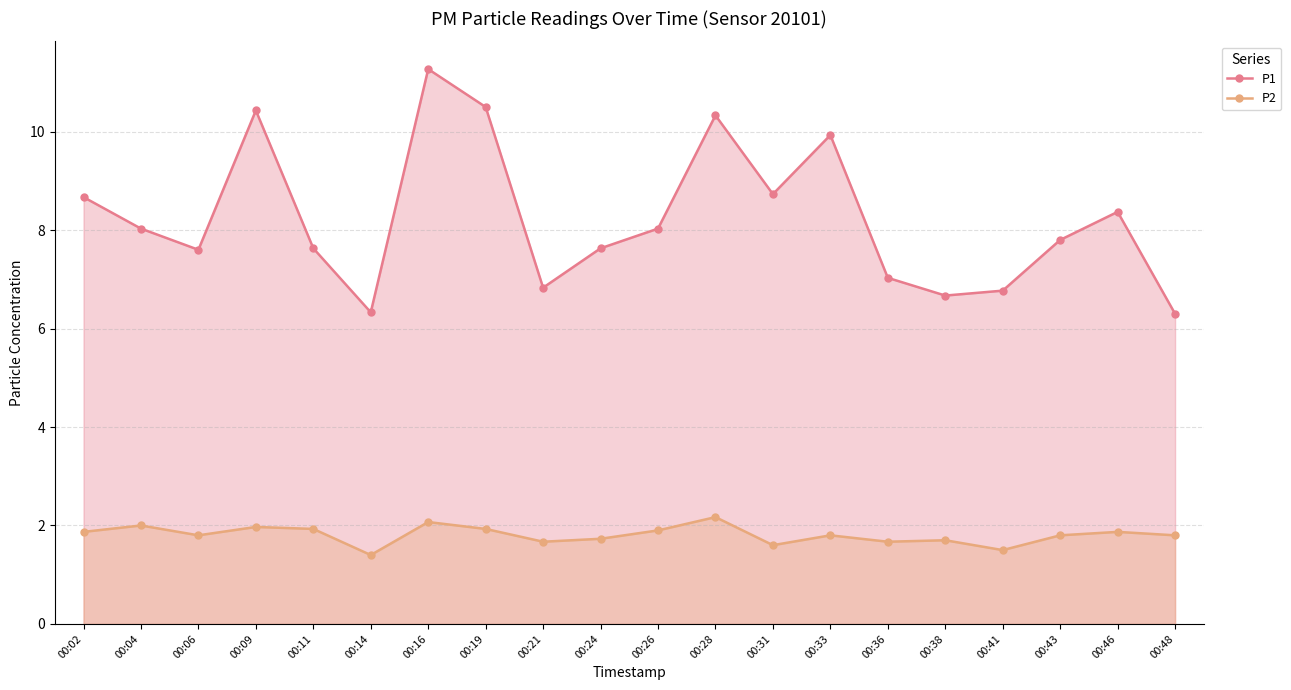

Reading left to right, extract all data points from this chart.

P1: 8.7	8.0	7.6	10.4	7.6	6.3	11.3	10.5	6.8	7.6	8.0	10.3	8.7	9.9	7.0	6.7	6.8	7.8	8.4	6.3
P2: 1.9	2.0	1.8	2.0	1.9	1.4	2.1	1.9	1.7	1.7	1.9	2.2	1.6	1.8	1.7	1.7	1.5	1.8	1.9	1.8